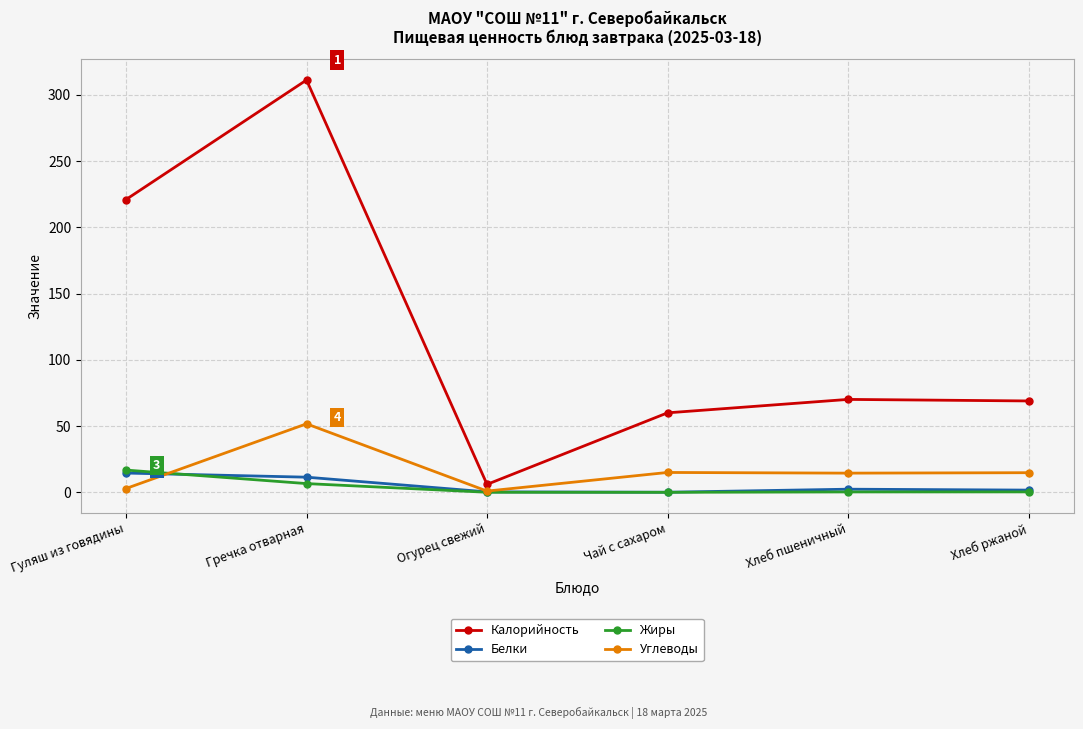

What is the sum of the Белки values at Гречка отварная and Хлеб ржаной?

13.1